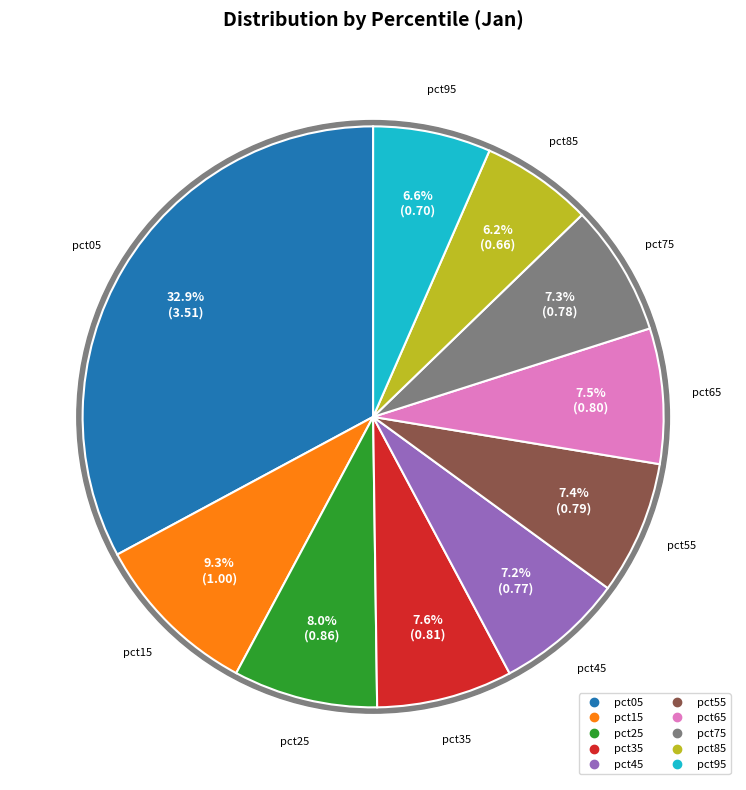

Is there a majority slice in this chart?

No